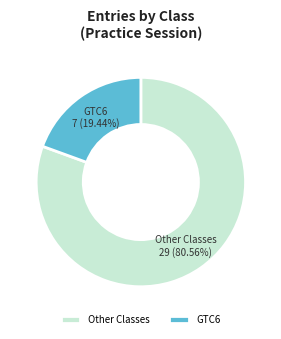

Which slice is the smallest?

GTC6